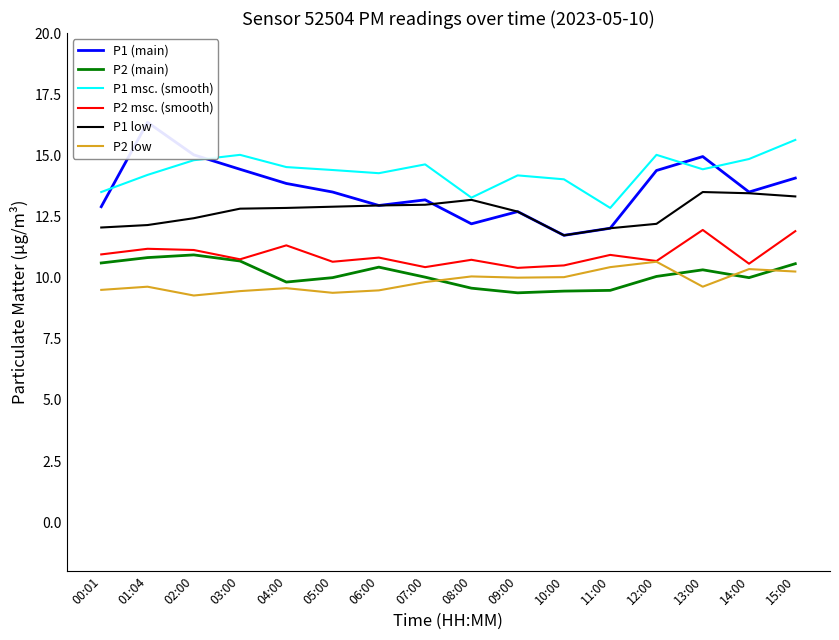

How many interior local peaks does the P2 low series have?

5